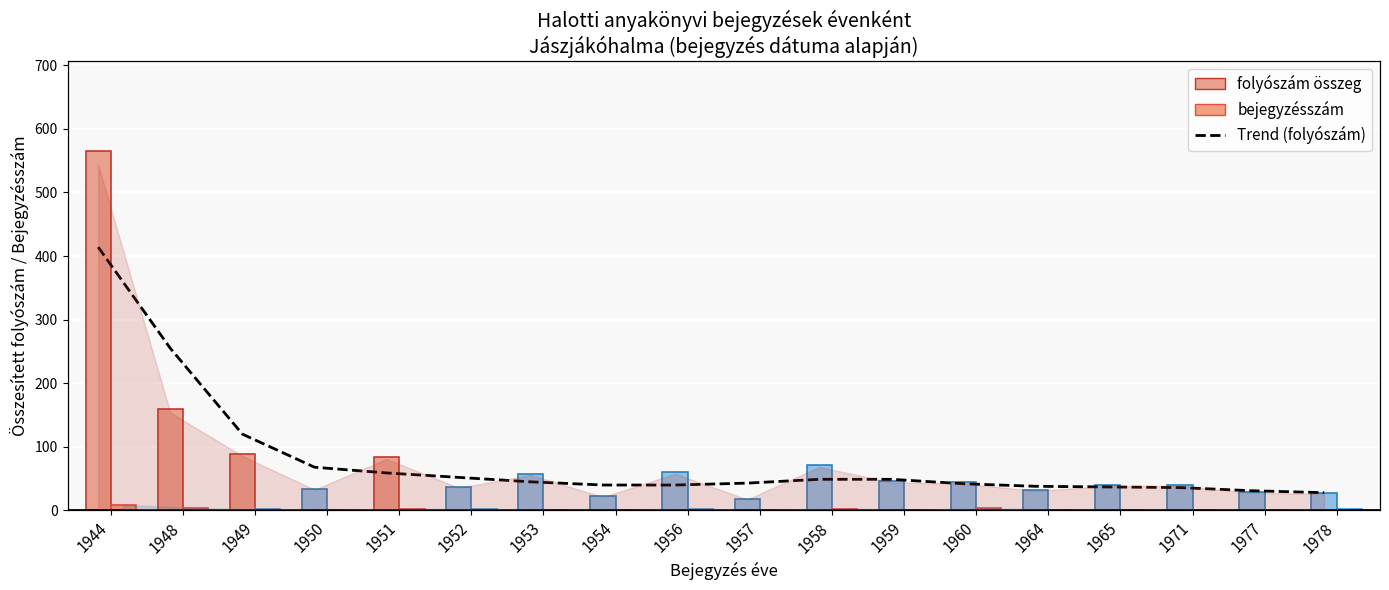

Reading left to right, transcribe all the data shown in this chart.

Trendy (folyószám): 1944=414	1948=255	1949=120	1950=68	1951=59	1952=52	1953=45	1954=40	1956=40	1957=43	1958=49	1959=49	1960=42	1964=38	1965=37	1971=36	1977=31	1978=28
folyószám (sum): 1944=565	1948=160	1949=89	1950=34	1951=84	1952=37	1953=58	1954=22	1956=60	1957=18	1958=71	1959=46	1960=44	1964=32	1965=40	1971=40	1977=29	1978=27
bejegyzés (count): 1944=9	1948=4	1949=2	1950=1	1951=3	1952=2	1953=1	1954=1	1956=2	1957=1	1958=3	1959=1	1960=4	1964=1	1965=1	1971=1	1977=1	1978=2